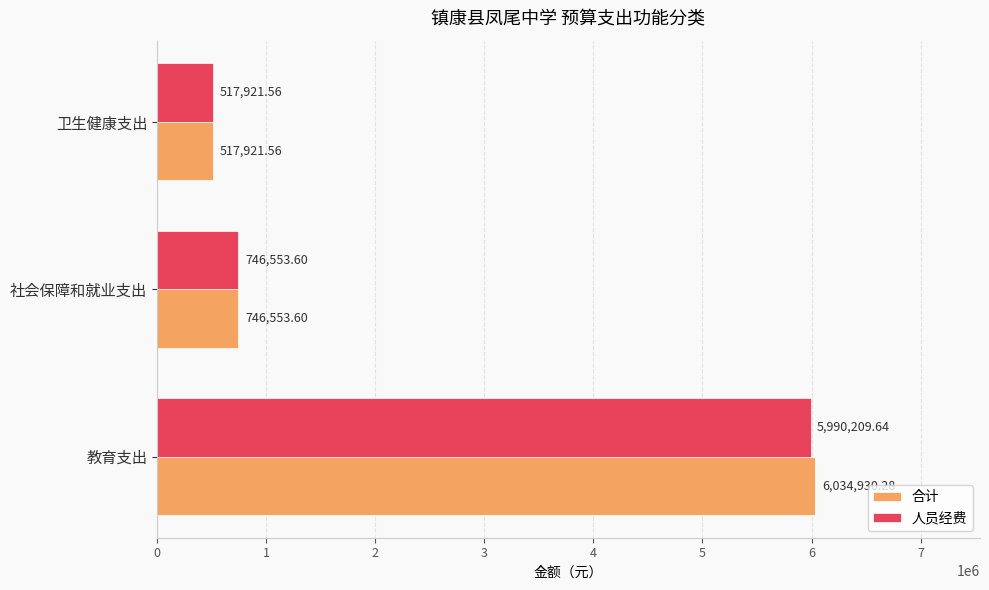

What is the total value across all series at 教育支出?

12025139.9